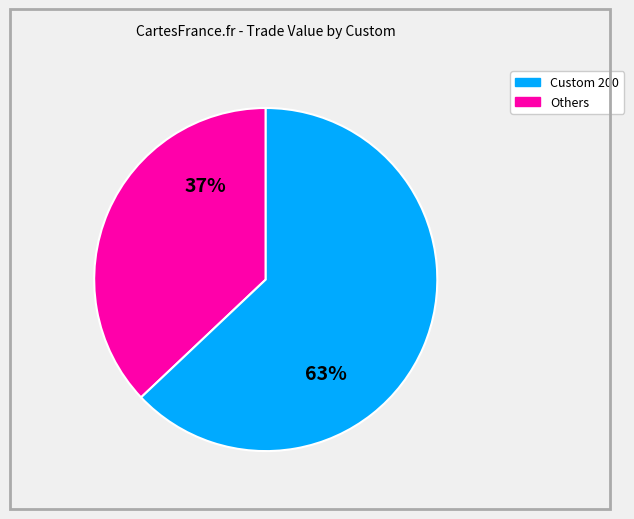

Does any single category account for the majority?

Yes